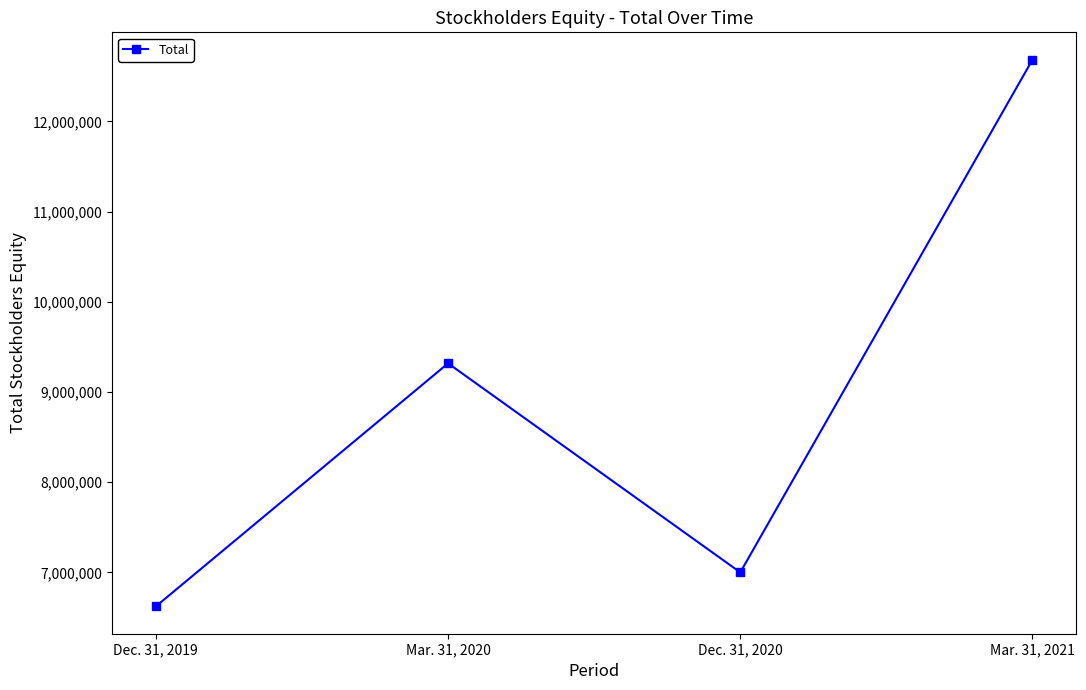

What position from the right is Mar. 31, 2020?

3